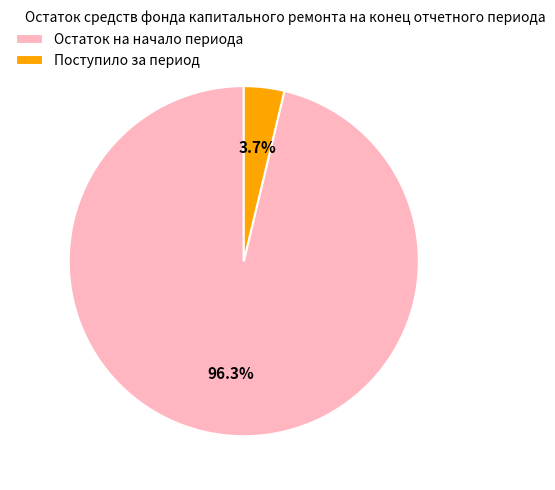

How many segments does this pie chart have?

2